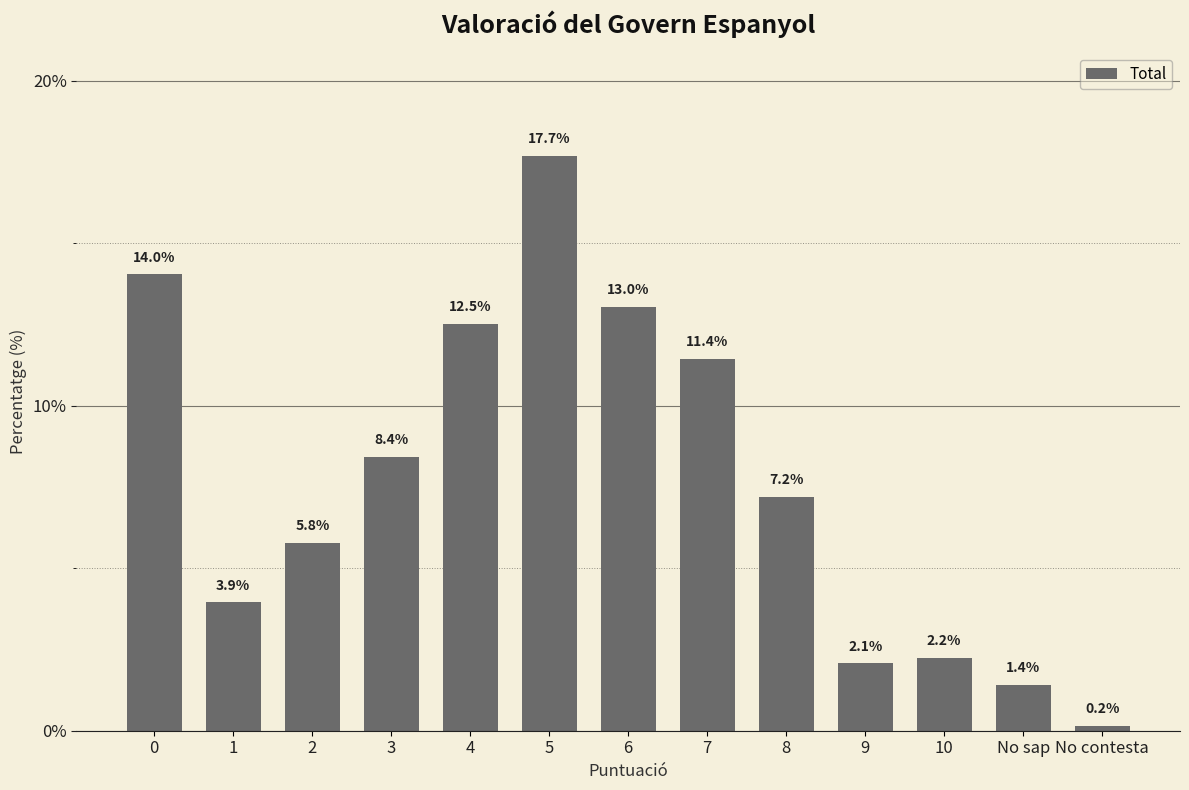

What is the change in value from 1 to 9?

-1.9